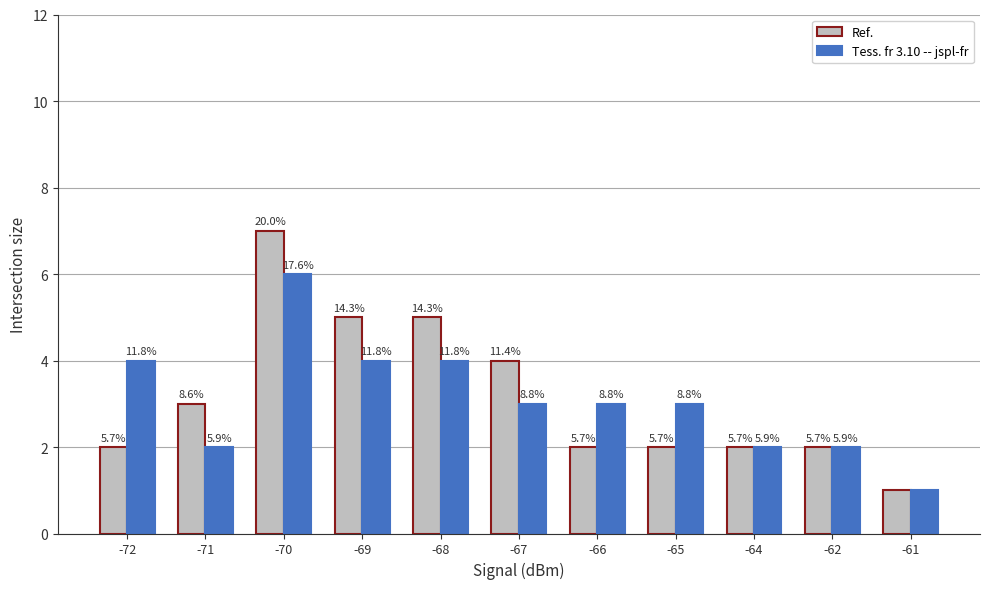

What is the value of the Ref. bar at the 9th from the left?

2